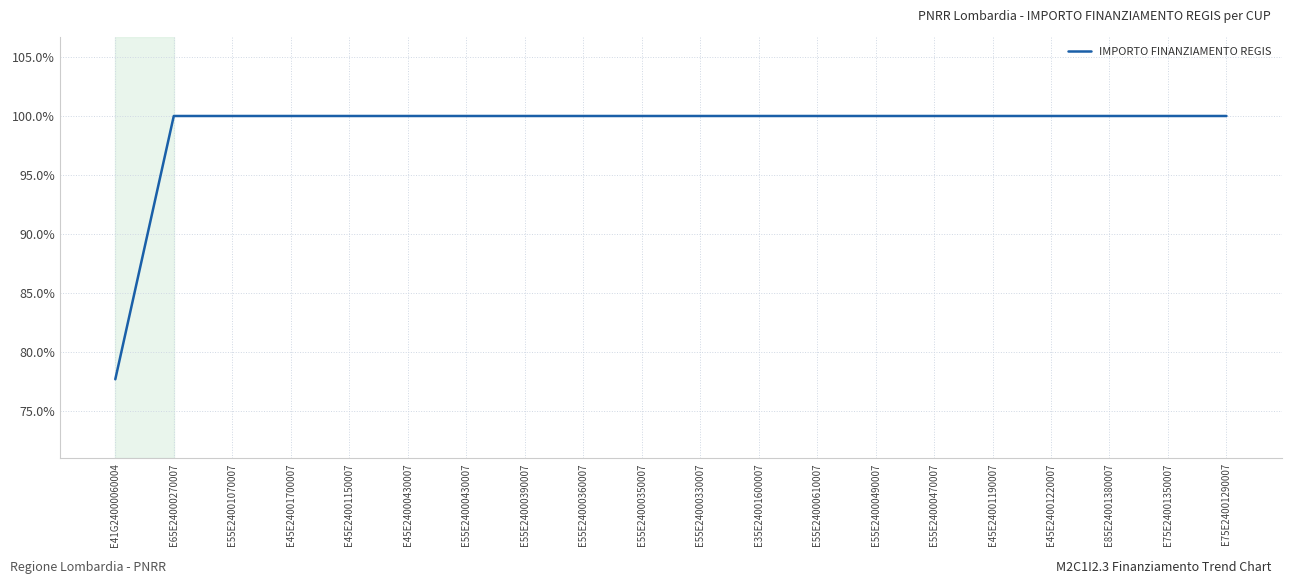

Read the value at E55E24000490007.

1.0